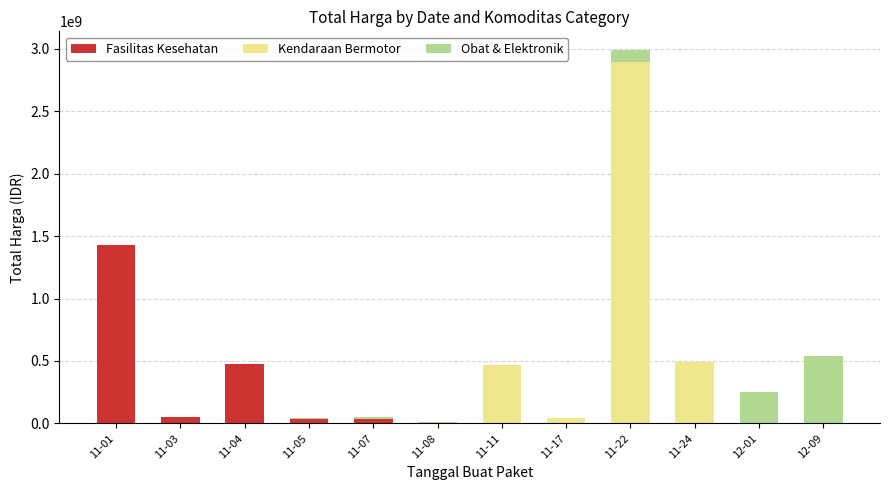

What is the difference between the Fasilitas Kesehatan values at 11-07 and 11-05?

1558800